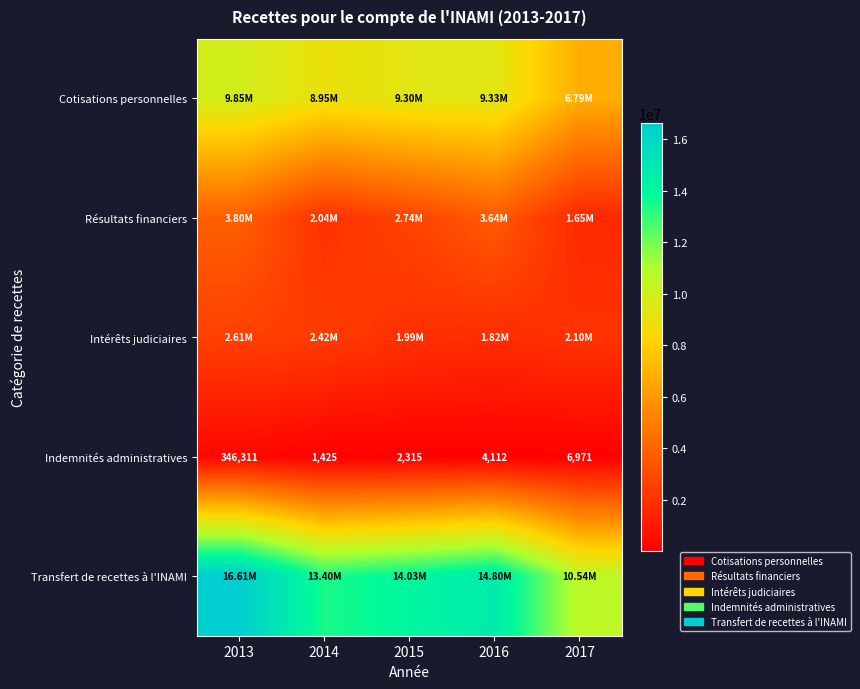

What is the total value across all series at 2013?

33219246.4